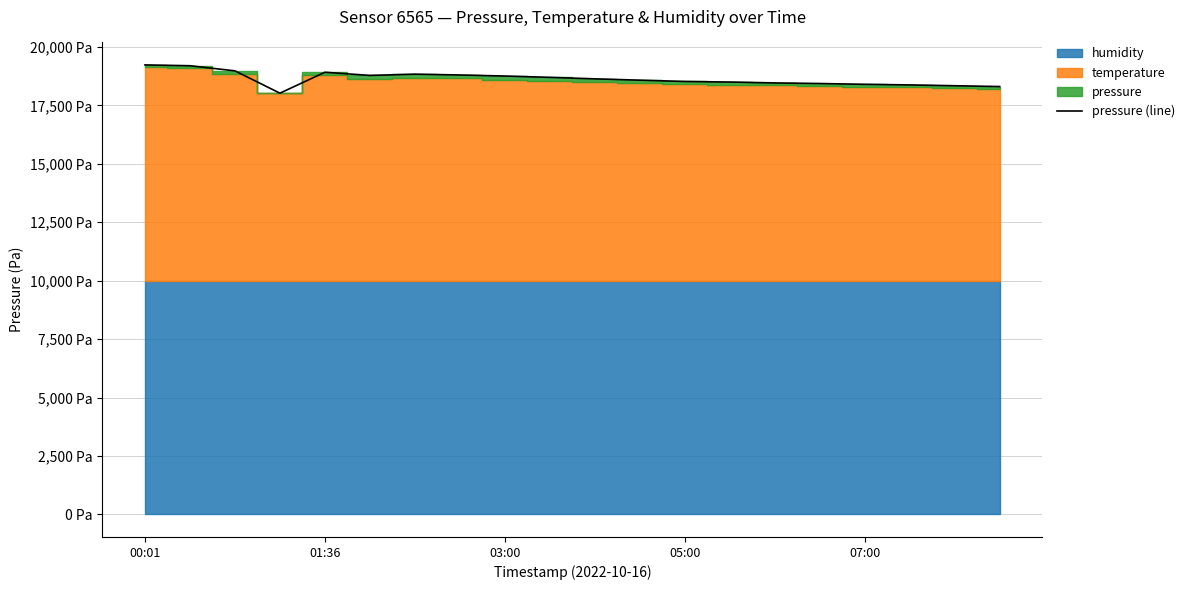

What is the change in value from 01:36 to 19?

-890.4